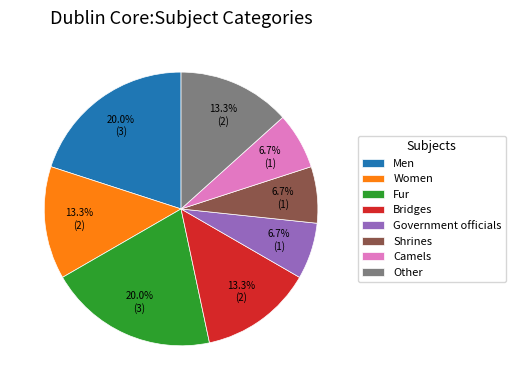

To the nearest percent, what percentage of the pie is Shrines?

7%